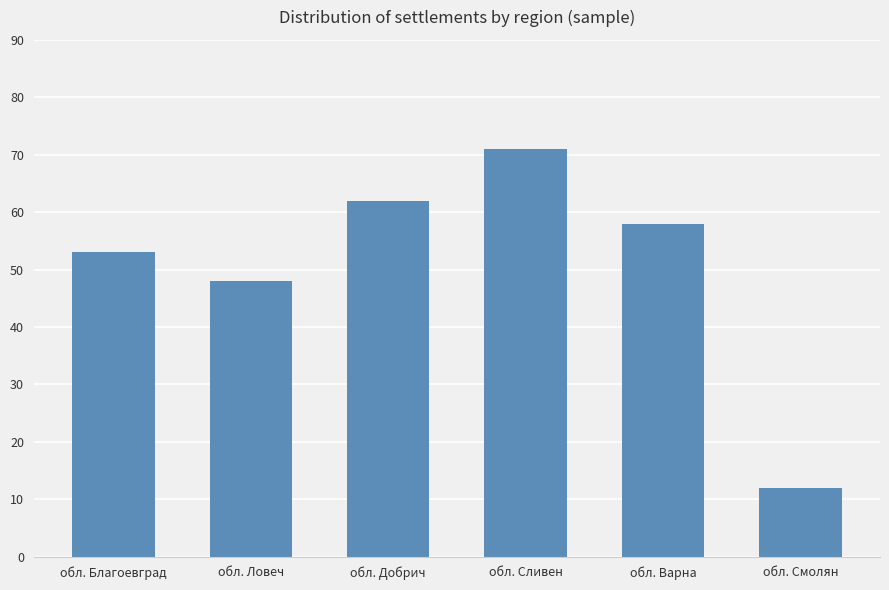

Approximately how many times larger is the value at обл. Благоевград compared to обл. Добрич?

0.9